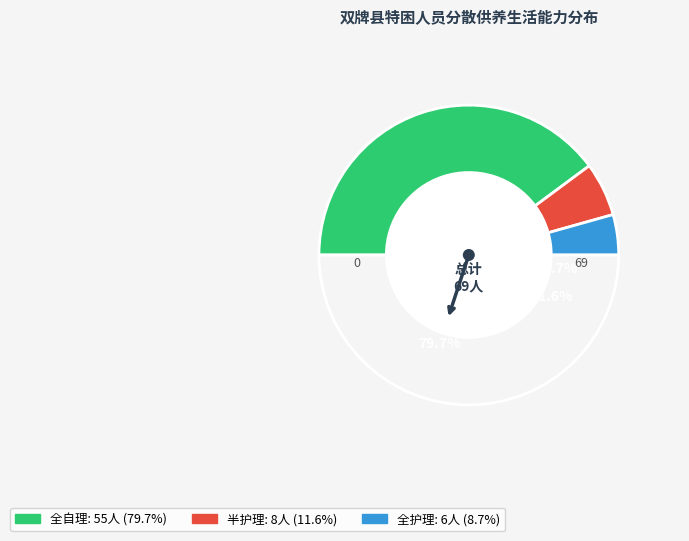

How many segments does this pie chart have?

3